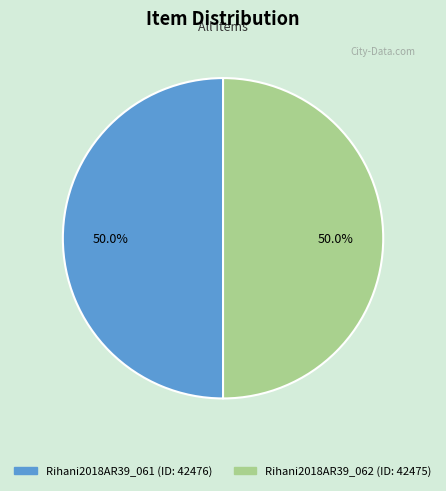

To the nearest percent, what percentage of the pie is Rihani2018AR39_061?

50%